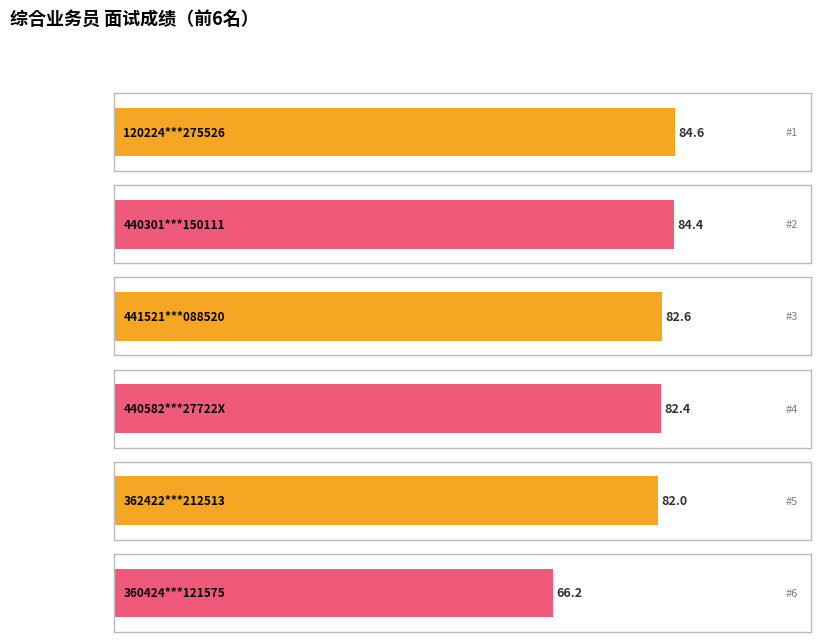

What is the difference between the maximum and minimum values in the 面试成绩 series?

18.4